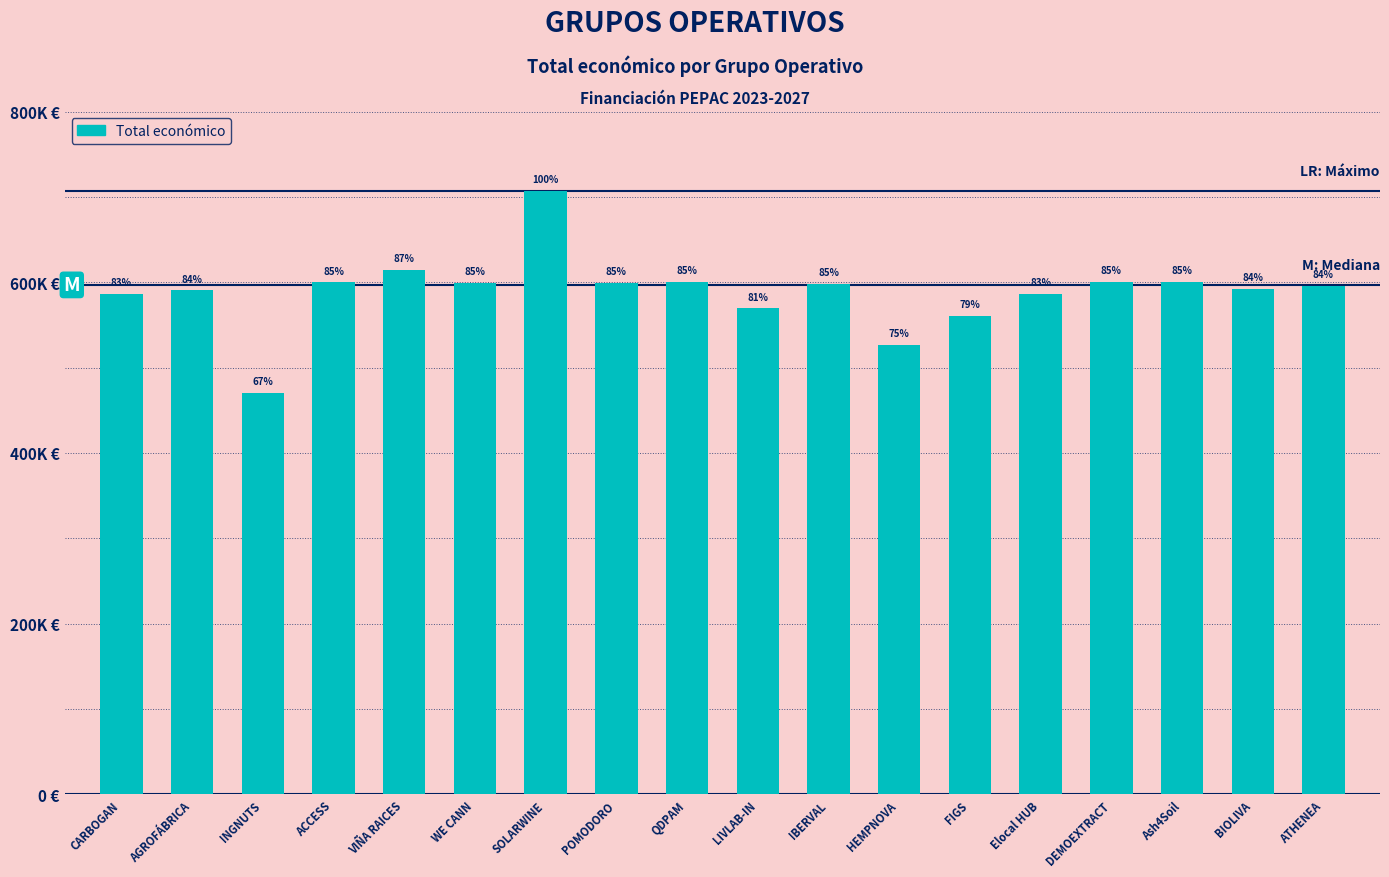

Are the bars horizontal?

No